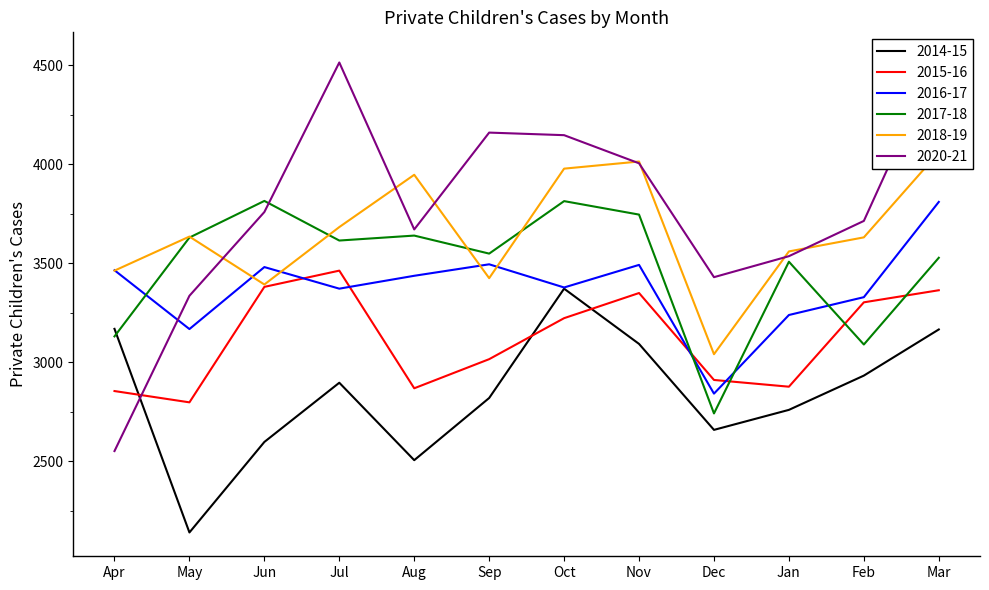

How many lines are shown in the chart?

6